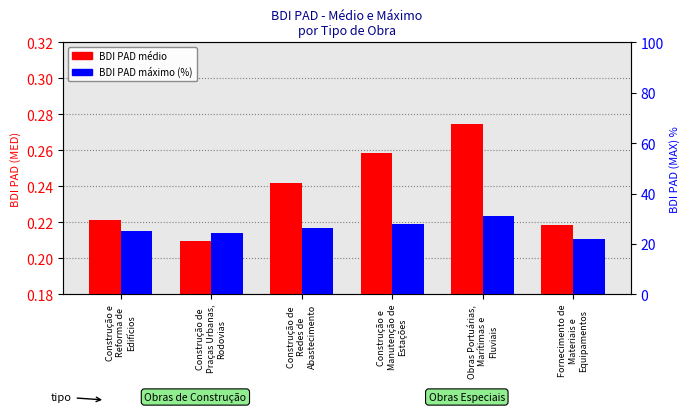

The BDI PAD máximo (%) series shows 25.0 at Construção e
Reforma de
Edifícios. True or false?

True